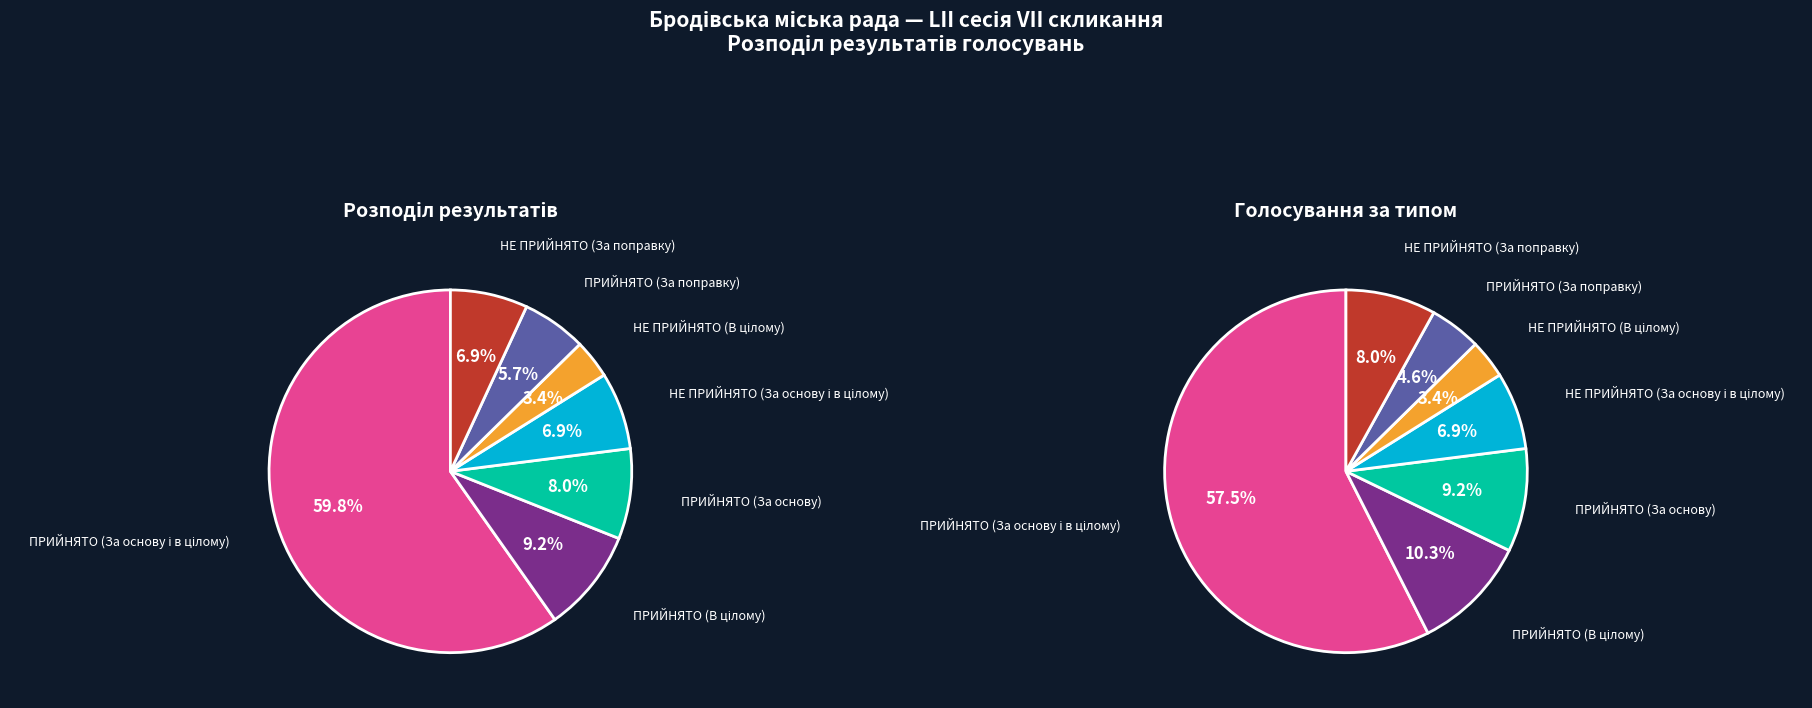

Is the sum of ПРИЙНЯТО and НЕ ПРИЙНЯТО greater than half?

Yes